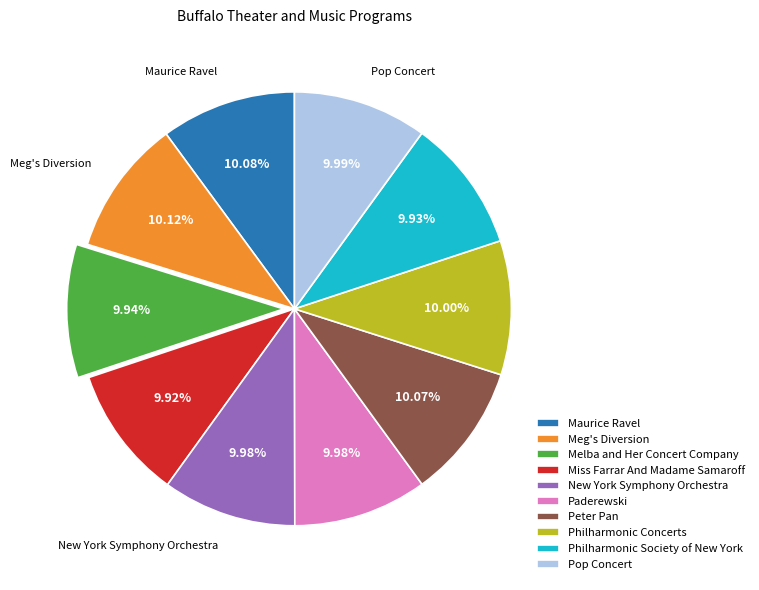

How many segments does this pie chart have?

10